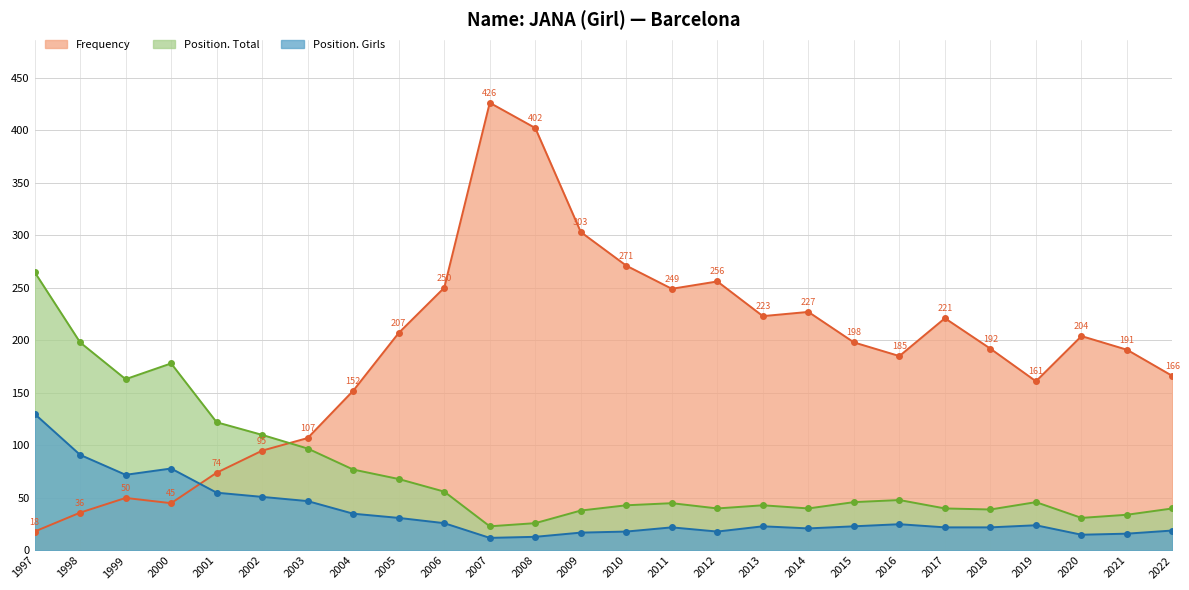

What is the maximum value shown in the chart?

426